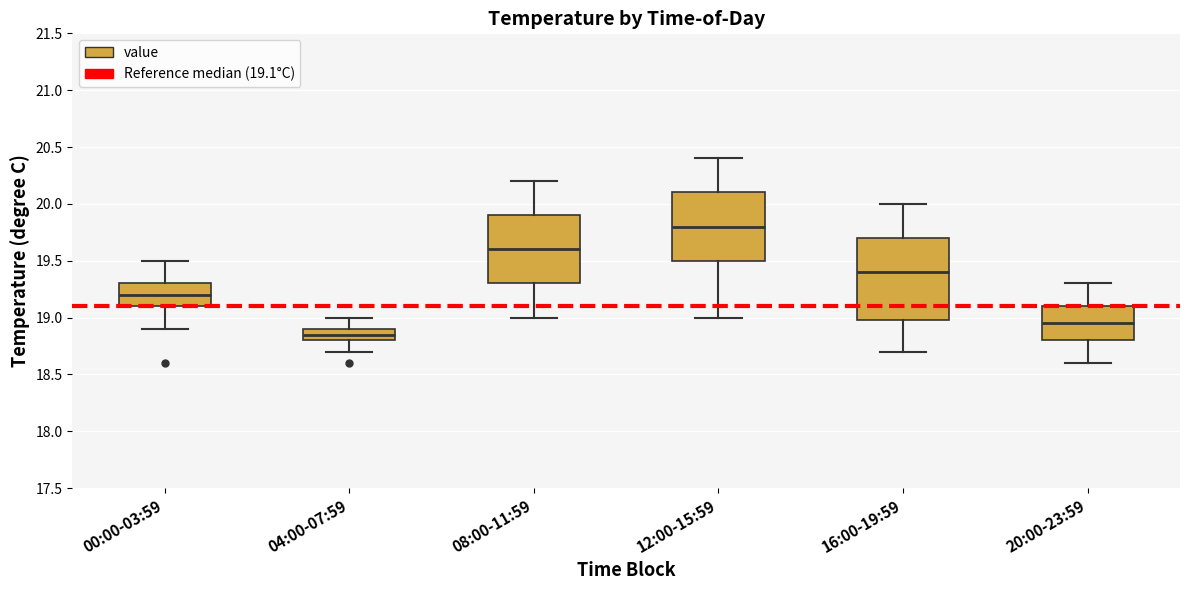

Which box's median line is the lowest?

04:00-07:59